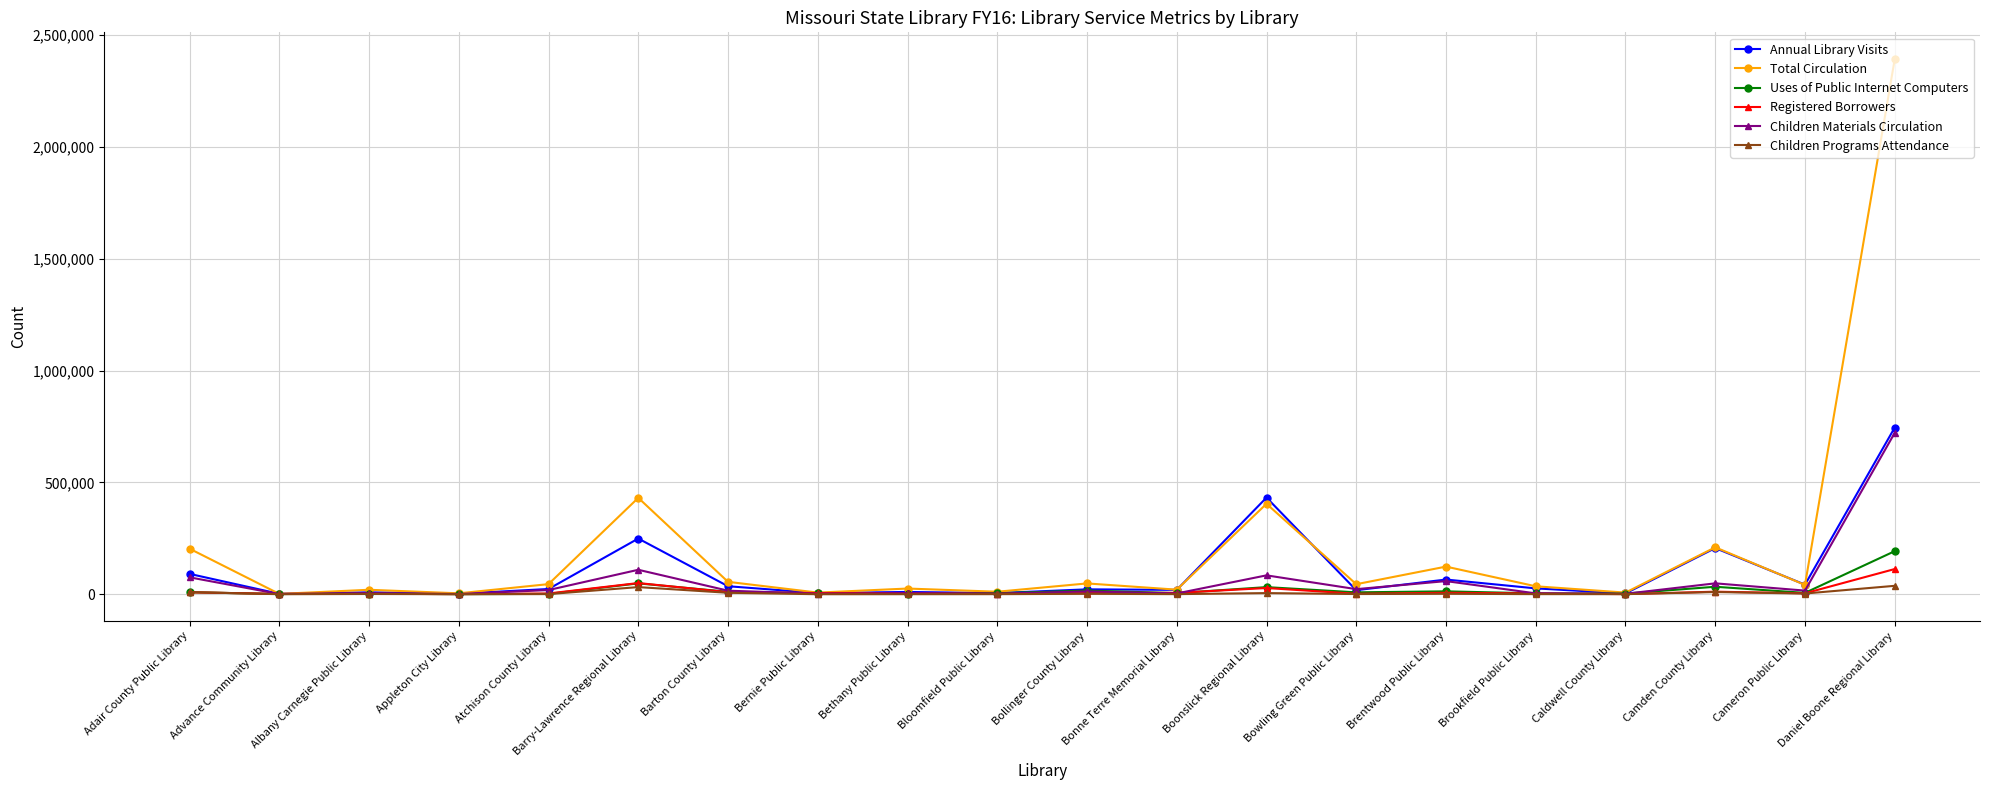

Which series changed the most between Bernie Public Library and Daniel Boone Regional Library?

Total Circulation